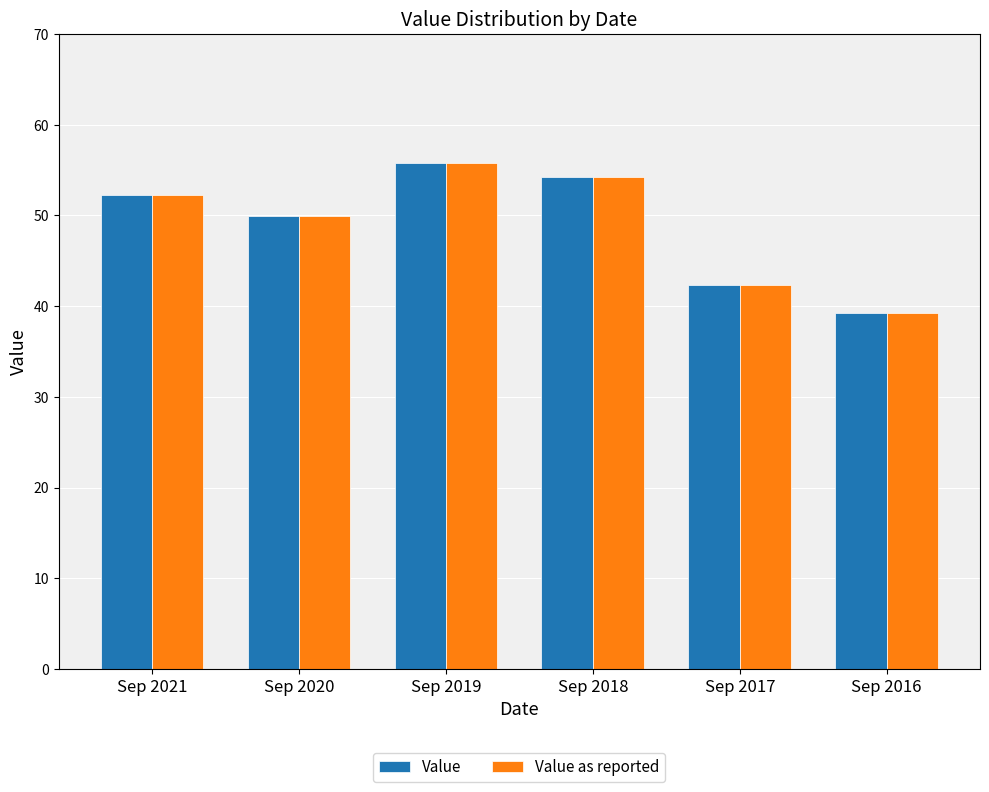

What is the value of the Value bar at the 4th from the left?

54.2